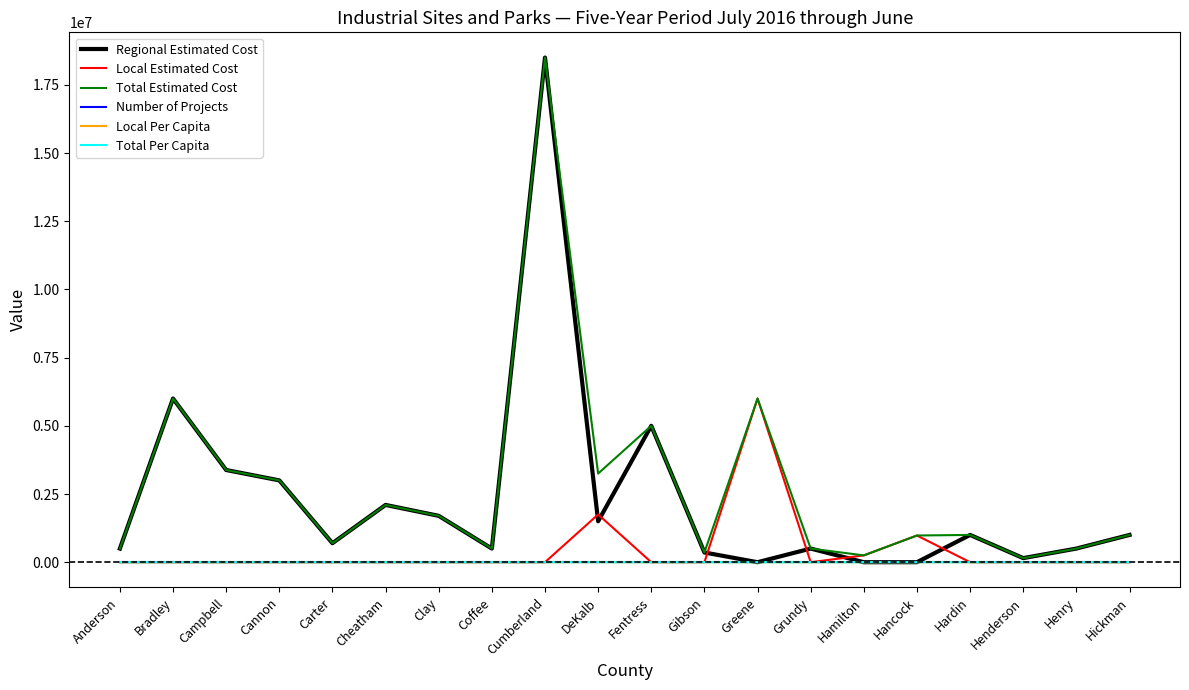

Does the chart display data point markers on the line(s)?

No